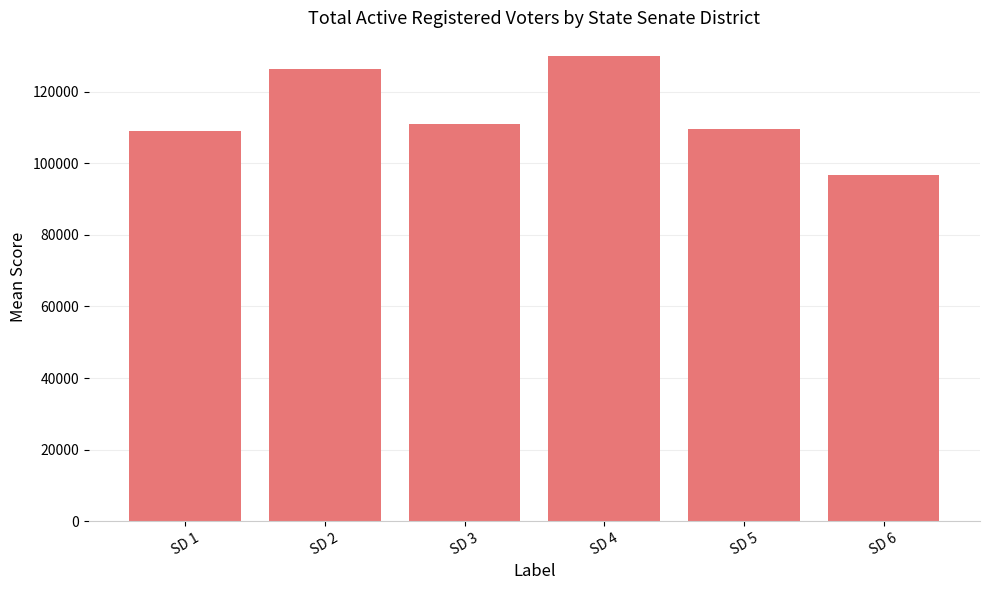

Reading left to right, list all the values displayed in this chart.

109001	126230	111014	130031	109647	96602